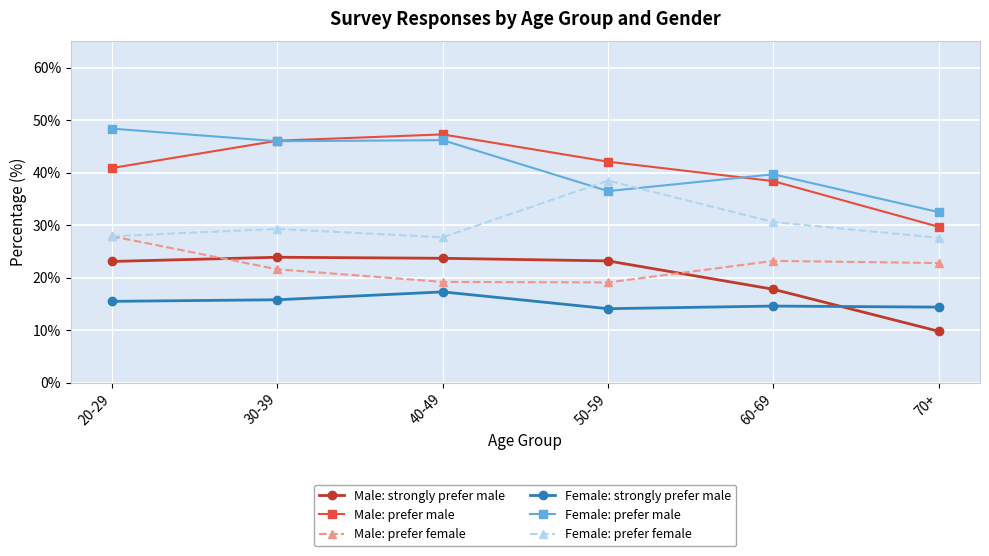

At how many categories does at least one series exceed 41?

4